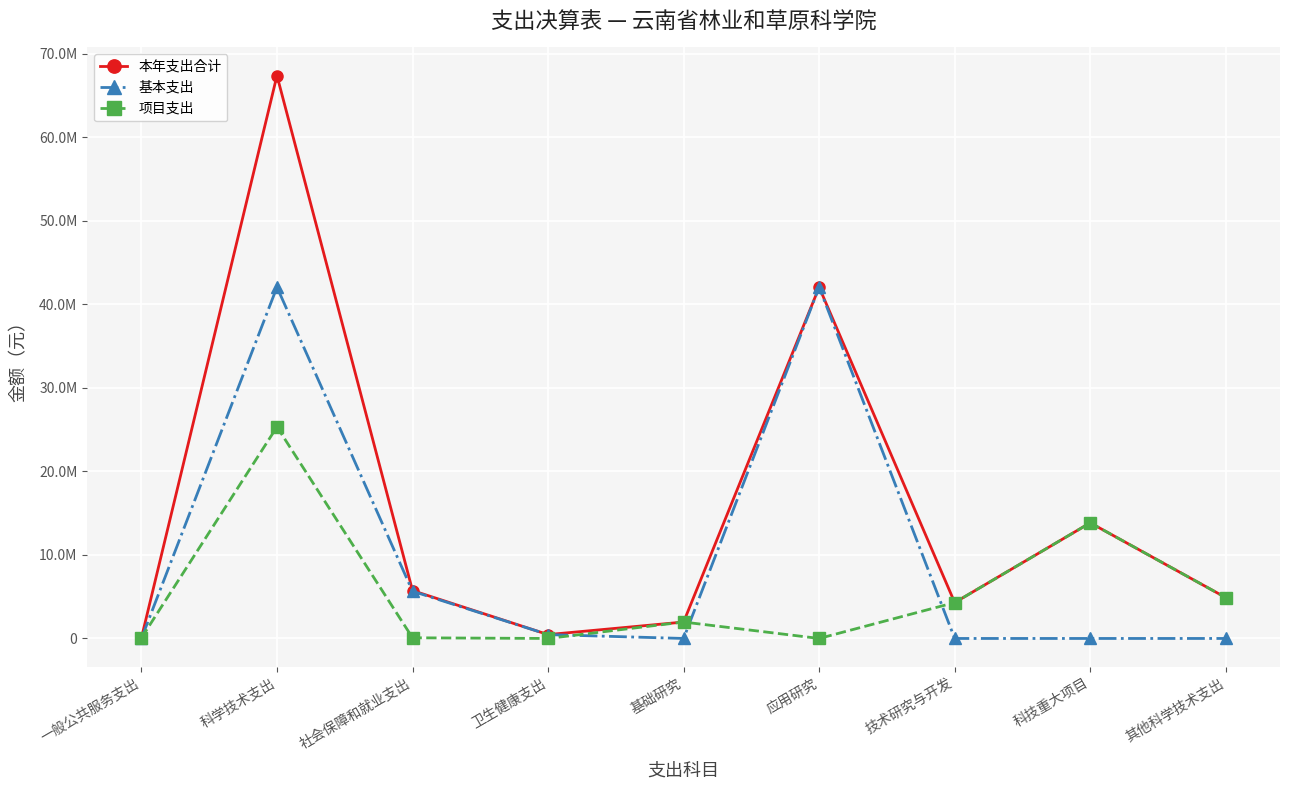

At how many categories does at least one series exceed 59514577?

1